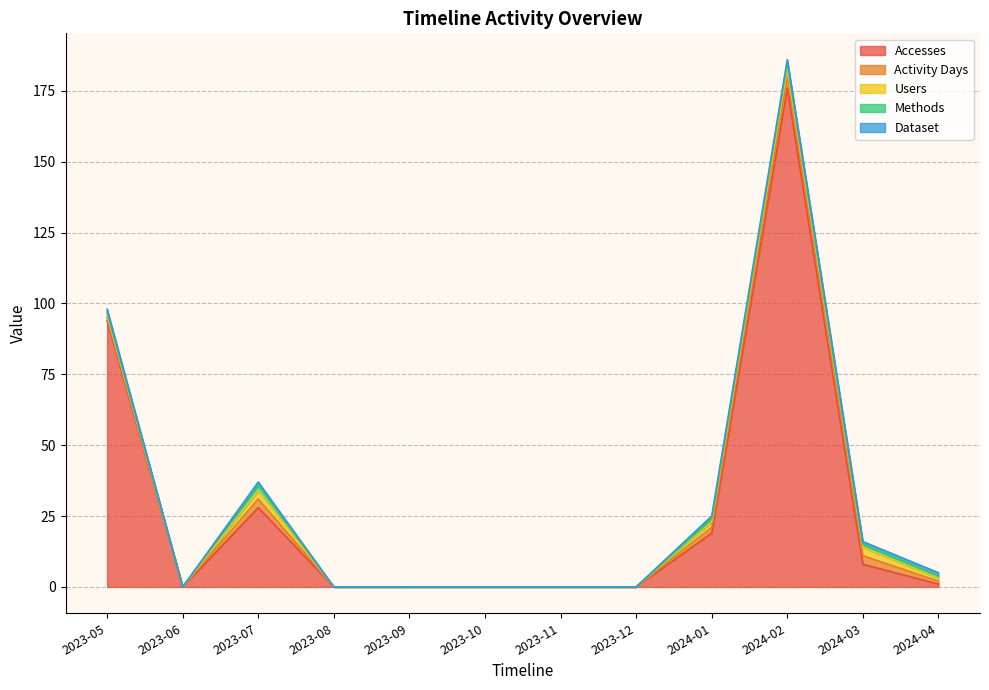

In Dataset, how many points are lower than both neighbors (excluding endpoints)?

1